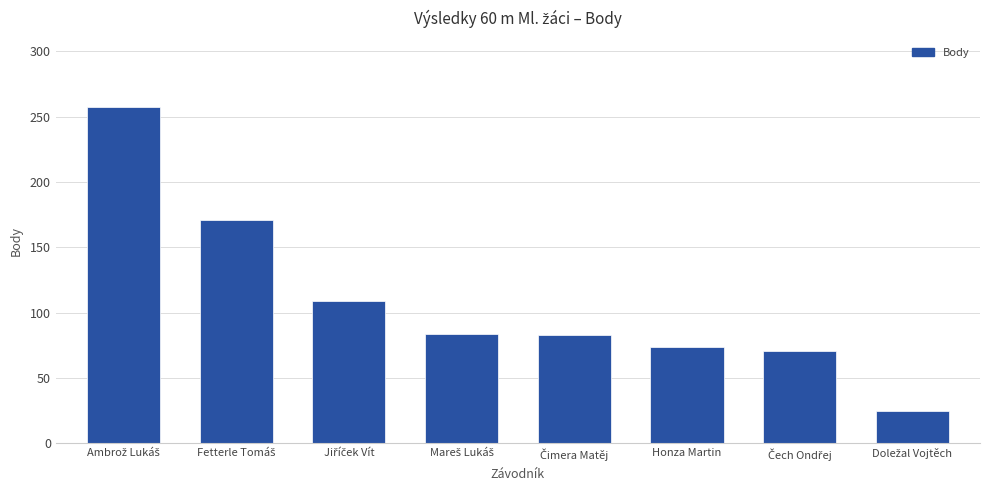

What is the value of the 3rd bar from the left?

109